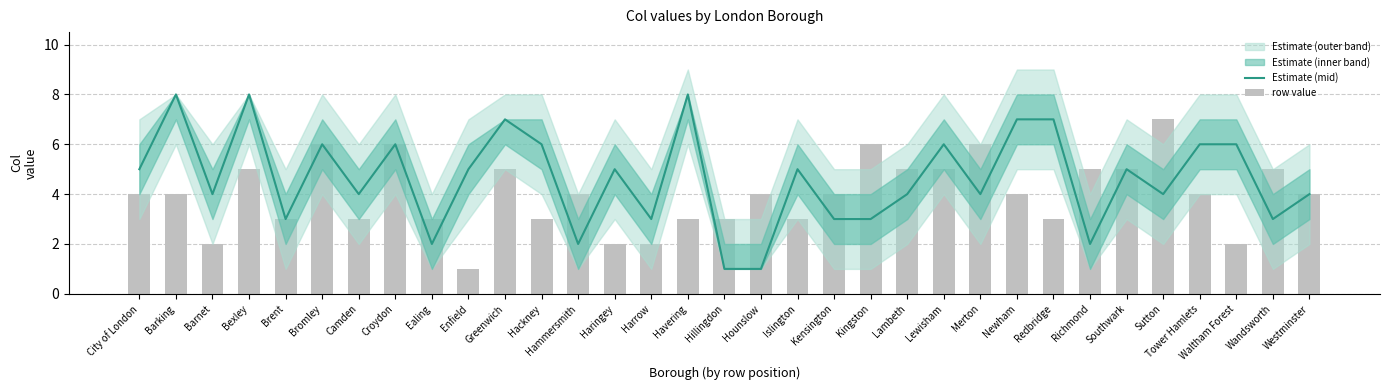

True or false: Estimate (mid) has a value of 4 at Kingston.

False